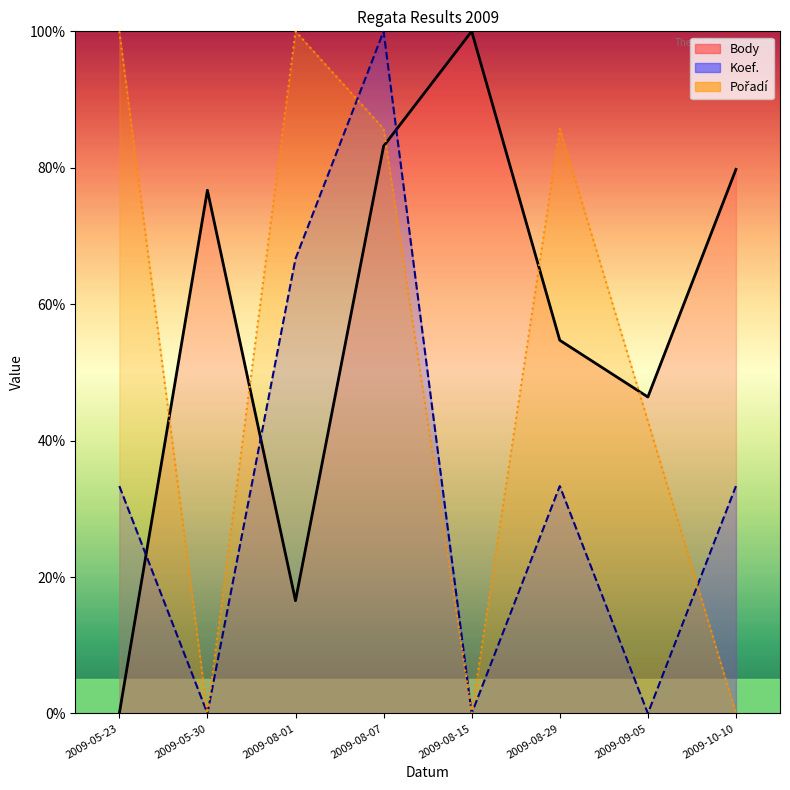

Where do Pořadí and Koef. first cross each other?

2009-08-01 and 2009-08-07